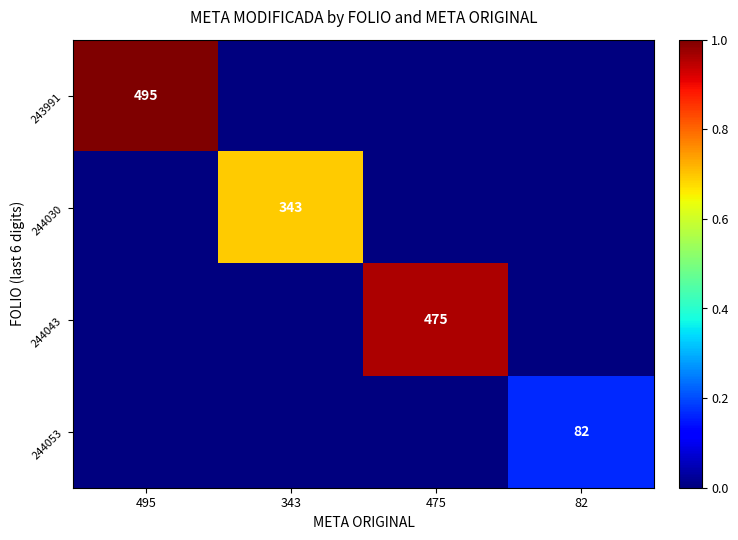

Is it true that 244043 equals 656 at 475?

False